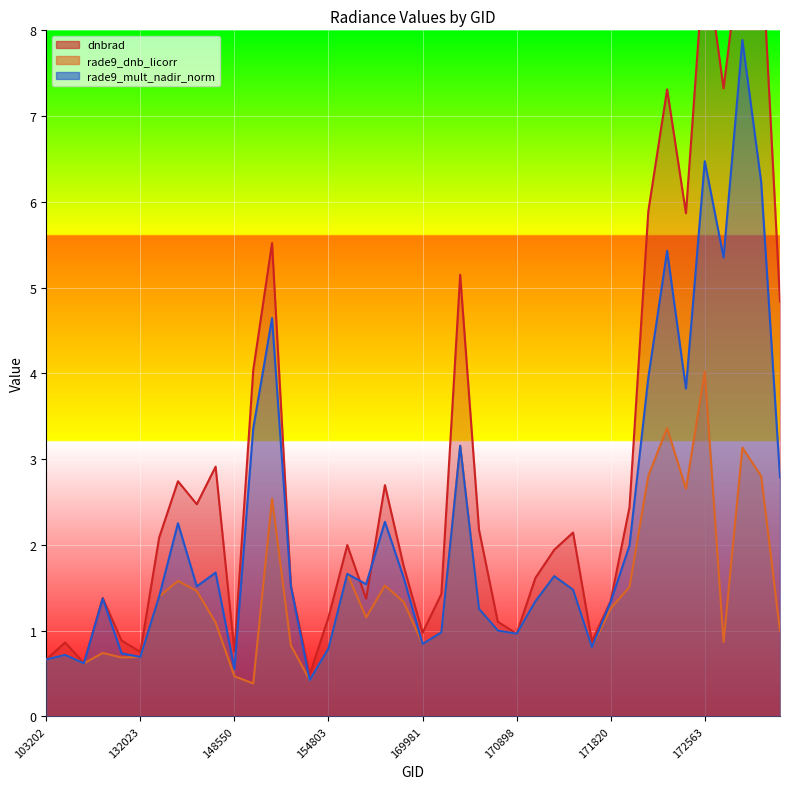

At which label does rade9_dnb_licorr first exceed 1?

144817